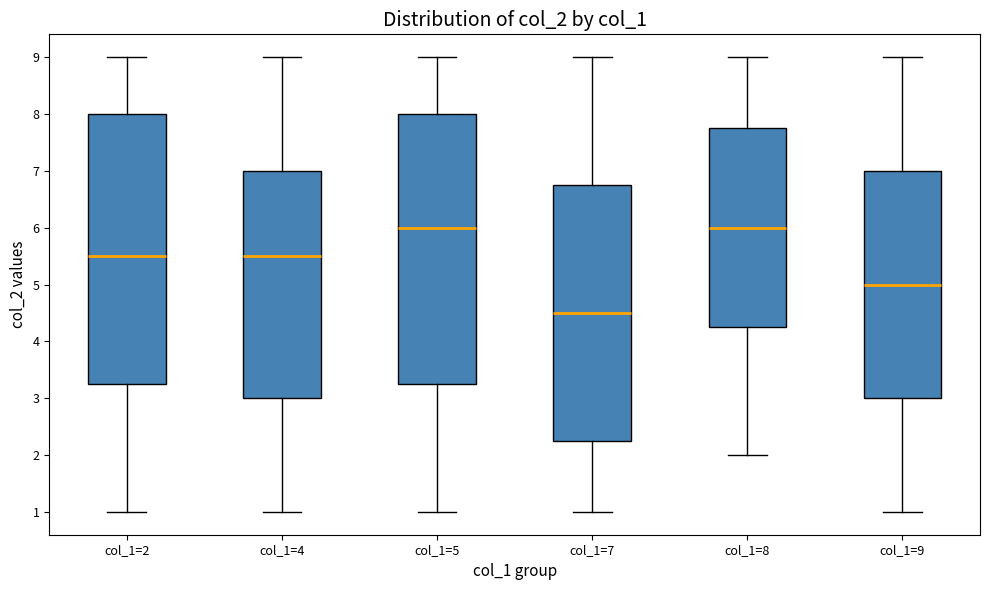

Where does the lower whisker of the box for col_1=9 end on the y-axis? The values are not printed on the chart, so give them approximately, as read against the axis.

1.0